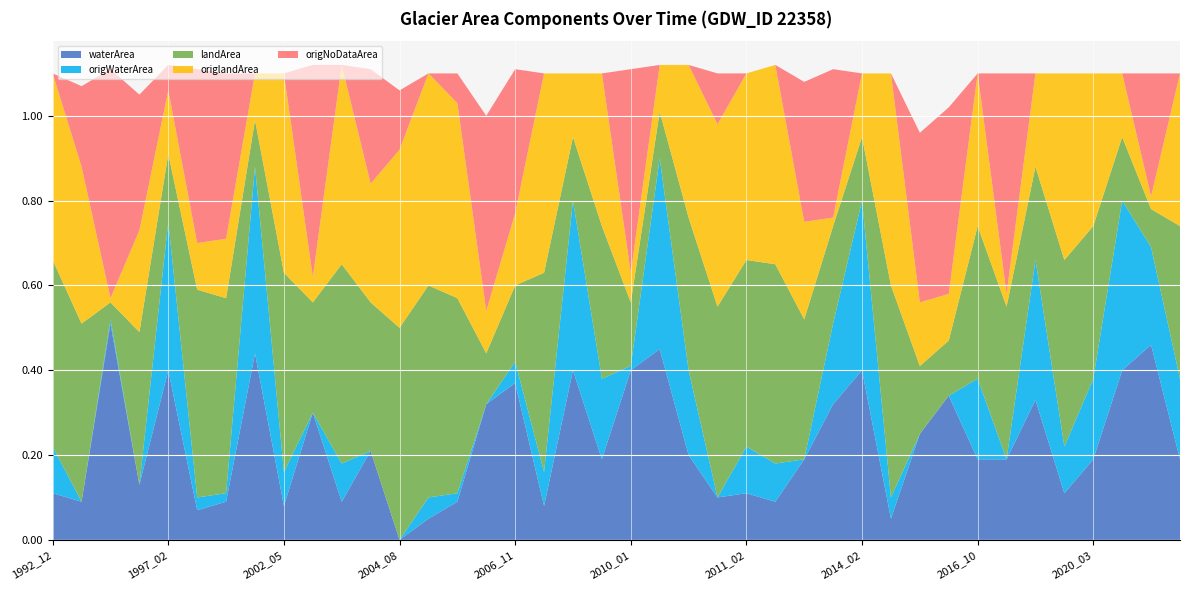

Reading left to right, extract all data points from this chart.

waterArea: 1992_12=0.1	1993_09=0.1	1995_01=0.5	1996_06=0.1	1997_02=0.4	1999_12=0.1	2000_11=0.1	2002_02=0.4	2002_05=0.1	2003_02=0.3	2003_03=0.1	2004_01=0.2	2004_08=0.0	2006_05=0.1	2006_07=0.1	2006_09=0.3	2006_11=0.4	2007_04=0.1	2009_01=0.4	2009_03=0.2	2010_01=0.4	2010_02=0.5	2010_03=0.2	2010_04=0.1	2011_02=0.1	2011_10=0.1	2012_09=0.2	2012_12=0.3	2014_02=0.4	2015_04=0.1	2016_06=0.2	2016_07=0.3	2016_10=0.2	2017_07=0.2	2018_03=0.3	2019_02=0.1	2020_03=0.2	2021_02=0.4	2021_11=0.5	2021_12=0.2
origWaterArea: 1992_12=0.1	1993_09=0.0	1995_01=0.0	1996_06=0.0	1997_02=0.3	1999_12=0.0	2000_11=0.0	2002_02=0.4	2002_05=0.1	2003_02=0.0	2003_03=0.1	2004_01=0.0	2004_08=0.0	2006_05=0.1	2006_07=0.0	2006_09=0.0	2006_11=0.1	2007_04=0.1	2009_01=0.4	2009_03=0.2	2010_01=0.0	2010_02=0.5	2010_03=0.2	2010_04=0.0	2011_02=0.1	2011_10=0.1	2012_09=0.0	2012_12=0.2	2014_02=0.4	2015_04=0.1	2016_06=0.0	2016_07=0.0	2016_10=0.2	2017_07=0.0	2018_03=0.3	2019_02=0.1	2020_03=0.2	2021_02=0.4	2021_11=0.2	2021_12=0.2
landArea: 1992_12=0.4	1993_09=0.4	1995_01=0.0	1996_06=0.4	1997_02=0.2	1999_12=0.5	2000_11=0.5	2002_02=0.1	2002_05=0.5	2003_02=0.3	2003_03=0.5	2004_01=0.3	2004_08=0.5	2006_05=0.5	2006_07=0.5	2006_09=0.1	2006_11=0.2	2007_04=0.5	2009_01=0.1	2009_03=0.4	2010_01=0.1	2010_02=0.1	2010_03=0.4	2010_04=0.5	2011_02=0.4	2011_10=0.5	2012_09=0.3	2012_12=0.2	2014_02=0.1	2015_04=0.5	2016_06=0.2	2016_07=0.1	2016_10=0.4	2017_07=0.4	2018_03=0.2	2019_02=0.4	2020_03=0.4	2021_02=0.1	2021_11=0.1	2021_12=0.4
origlandArea: 1992_12=0.4	1993_09=0.4	1995_01=0.0	1996_06=0.2	1997_02=0.1	1999_12=0.1	2000_11=0.1	2002_02=0.1	2002_05=0.5	2003_02=0.1	2003_03=0.5	2004_01=0.3	2004_08=0.4	2006_05=0.5	2006_07=0.5	2006_09=0.1	2006_11=0.2	2007_04=0.5	2009_01=0.1	2009_03=0.4	2010_01=0.1	2010_02=0.1	2010_03=0.4	2010_04=0.4	2011_02=0.4	2011_10=0.5	2012_09=0.2	2012_12=0.0	2014_02=0.1	2015_04=0.5	2016_06=0.1	2016_07=0.1	2016_10=0.4	2017_07=0.0	2018_03=0.2	2019_02=0.4	2020_03=0.4	2021_02=0.1	2021_11=0.0	2021_12=0.4
origNoDataArea: 1992_12=0.0	1993_09=0.2	1995_01=0.5	1996_06=0.3	1997_02=0.1	1999_12=0.4	2000_11=0.4	2002_02=0.0	2002_05=0.0	2003_02=0.5	2003_03=0.0	2004_01=0.3	2004_08=0.1	2006_05=0.0	2006_07=0.1	2006_09=0.5	2006_11=0.3	2007_04=0.0	2009_01=0.0	2009_03=0.0	2010_01=0.5	2010_02=0.0	2010_03=0.0	2010_04=0.1	2011_02=0.0	2011_10=0.0	2012_09=0.3	2012_12=0.3	2014_02=0.0	2015_04=0.0	2016_06=0.4	2016_07=0.4	2016_10=0.0	2017_07=0.5	2018_03=0.0	2019_02=0.0	2020_03=0.0	2021_02=0.0	2021_11=0.3	2021_12=0.0